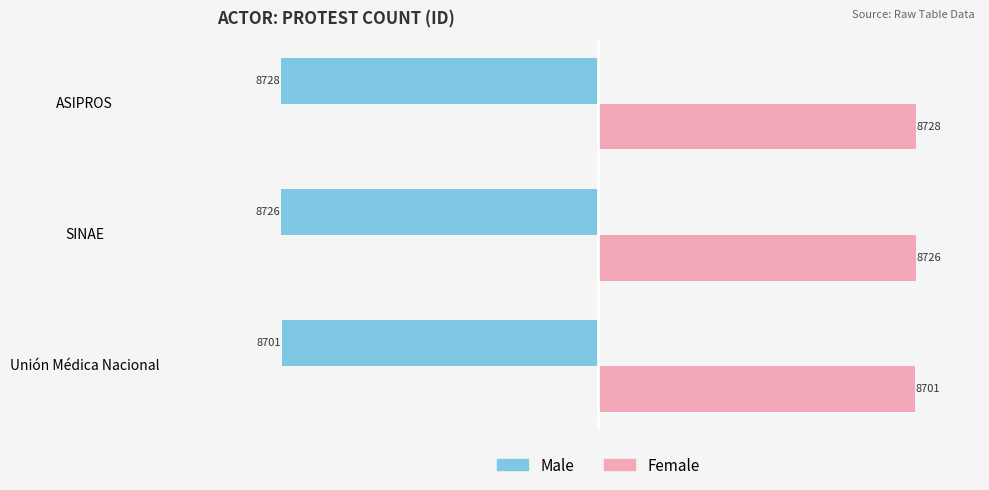

What is the maximum value shown in the chart?

8728